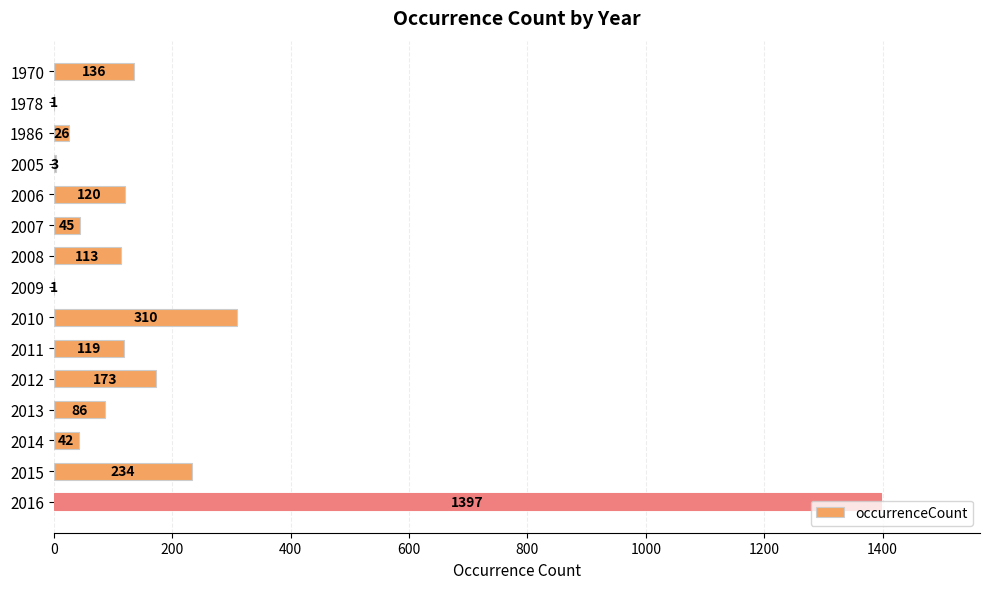

True or false: the data shows 67 at 1970.

False